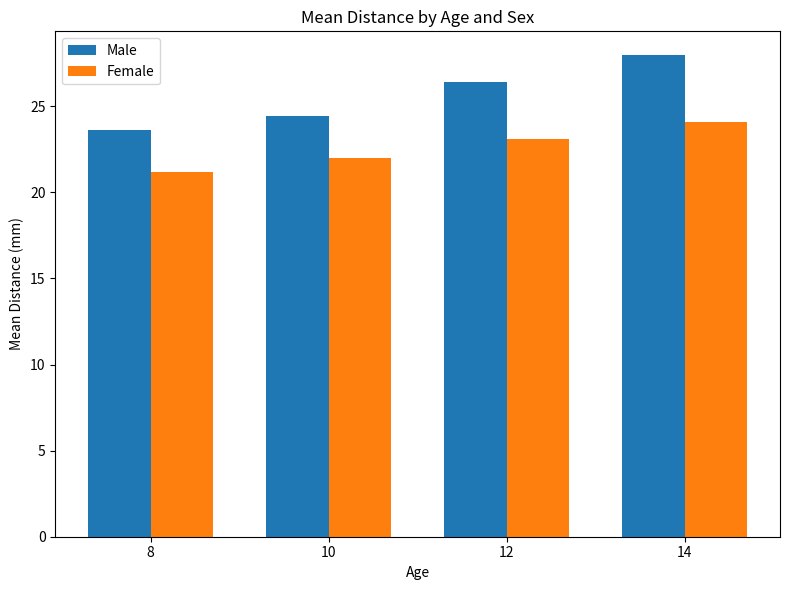

Is it true that Female equals 21.2 at 8?

True